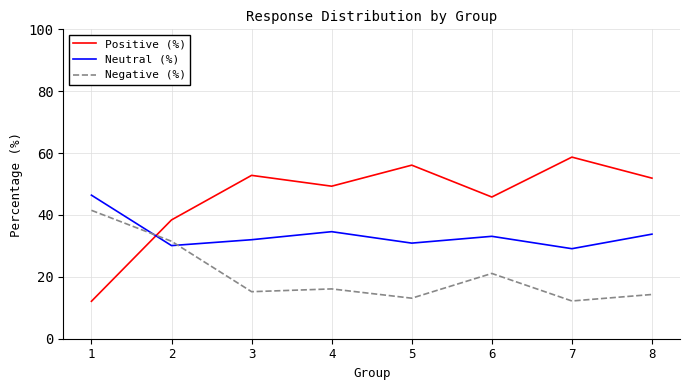

How many values in the Positive (%) series exceed 51?

4